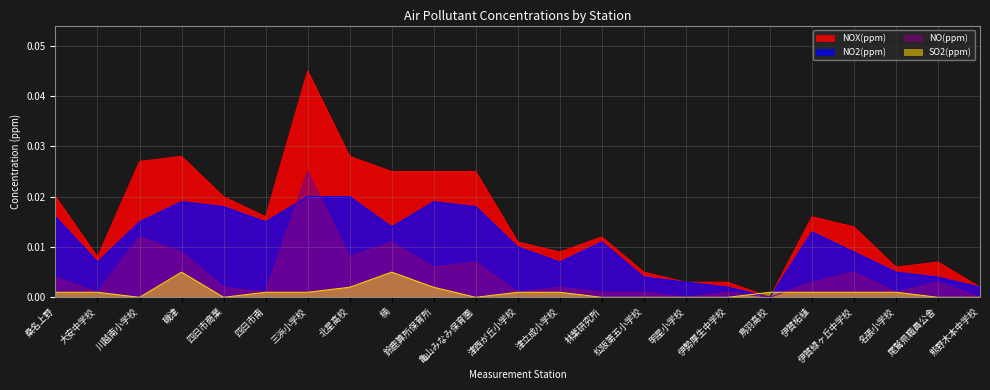

True or false: NO(ppm) has a value of 0.0 at 林業研究所.

True